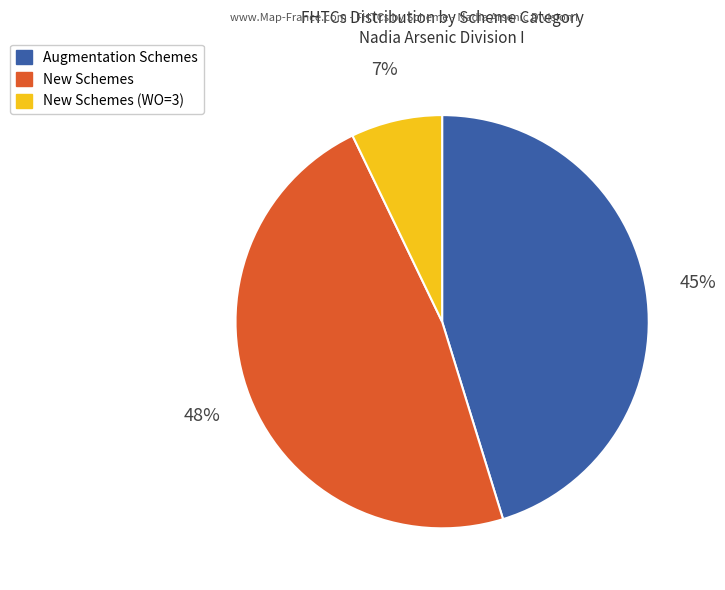

To the nearest percent, what is the average slice percentage?

33%